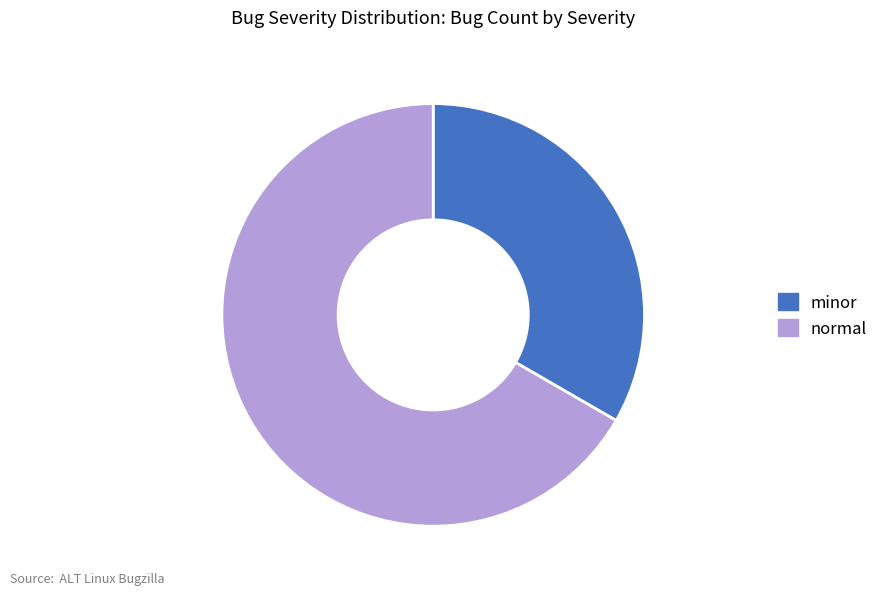

Does any single category account for the majority?

Yes